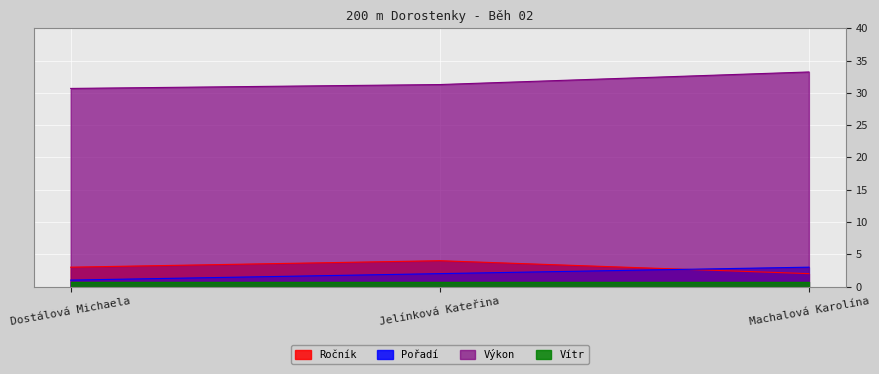

Which label corresponds to the largest value in the chart?

Machalová Karolína